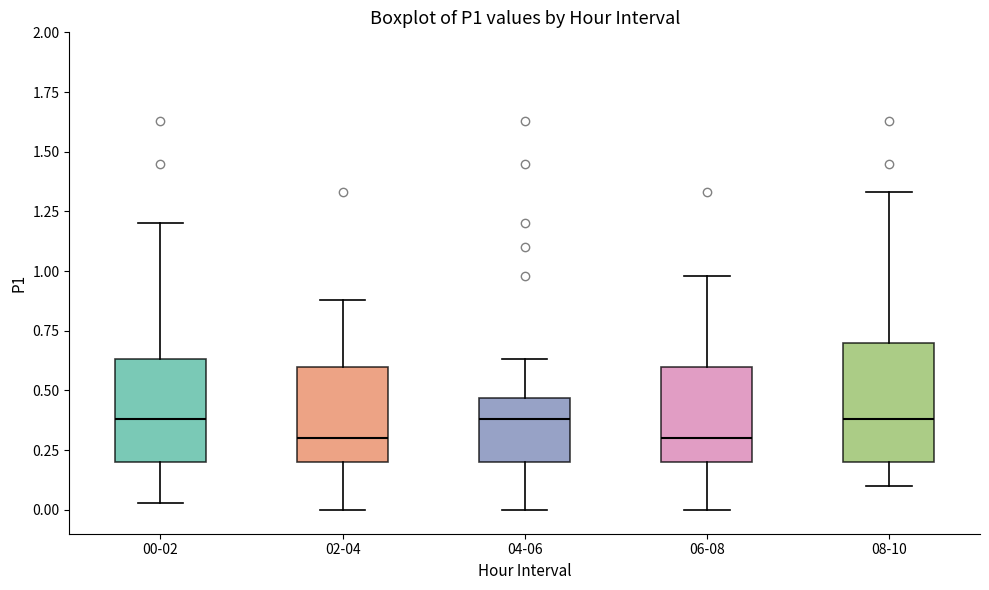

Comparing the boxes themselves (not the whiskers), which one is the tallest?

08-10